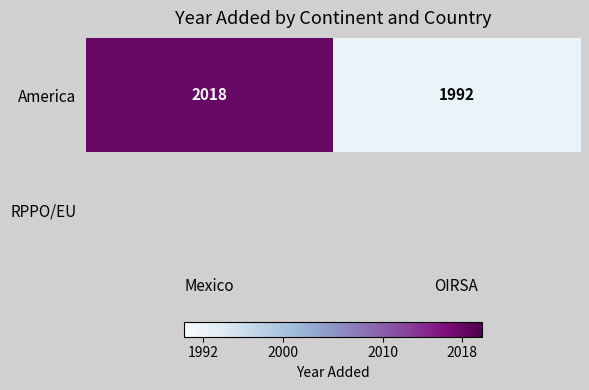

Count the number of data series in this chart.

2